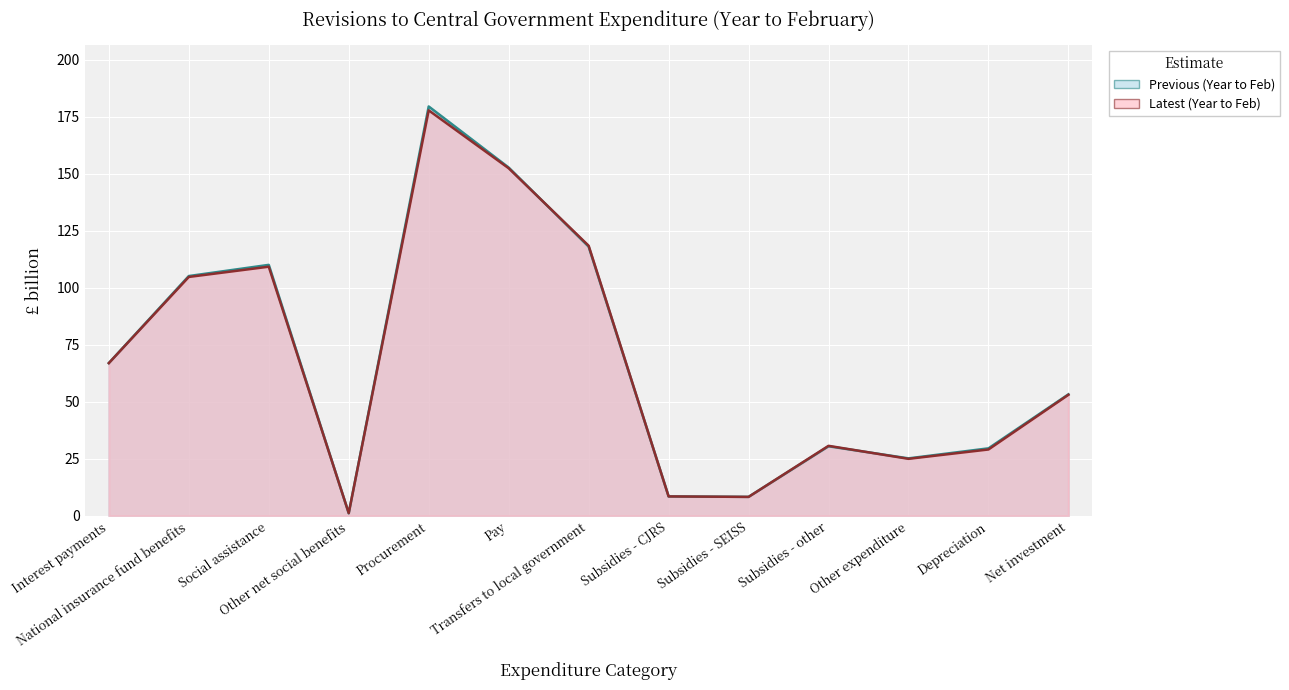

Between Subsidies - SEISS and Other net social benefits, which is larger?

Subsidies - SEISS